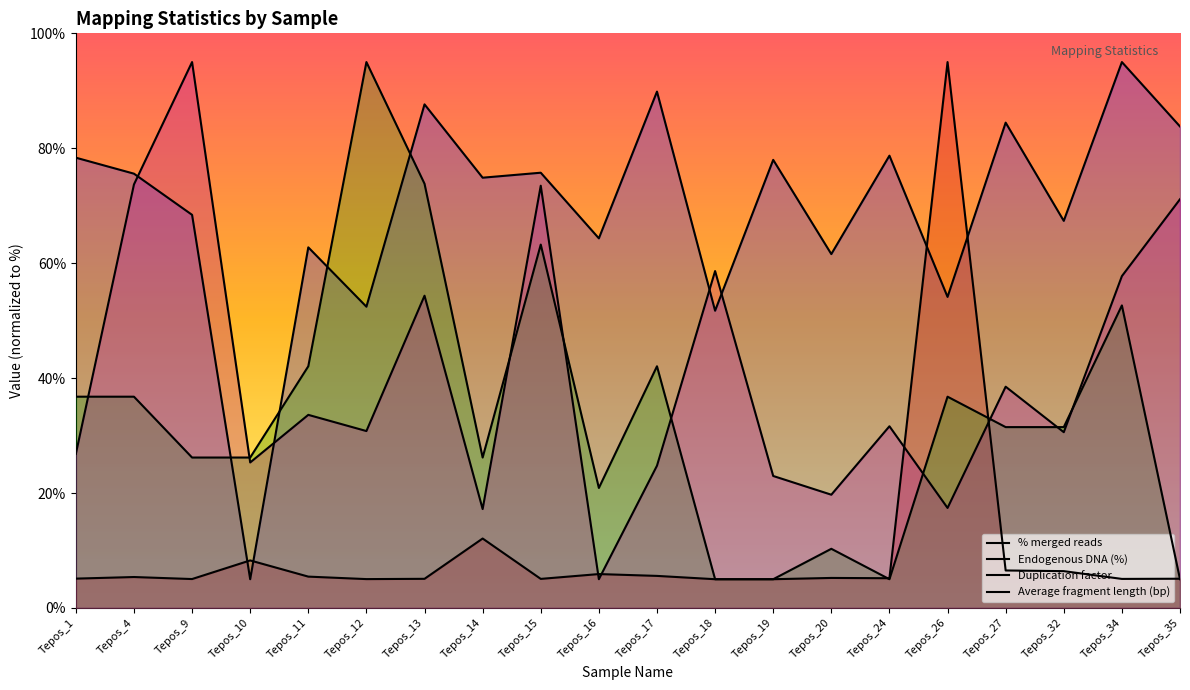

At which category does the chart reach its minimum across all series?

Tepos_10